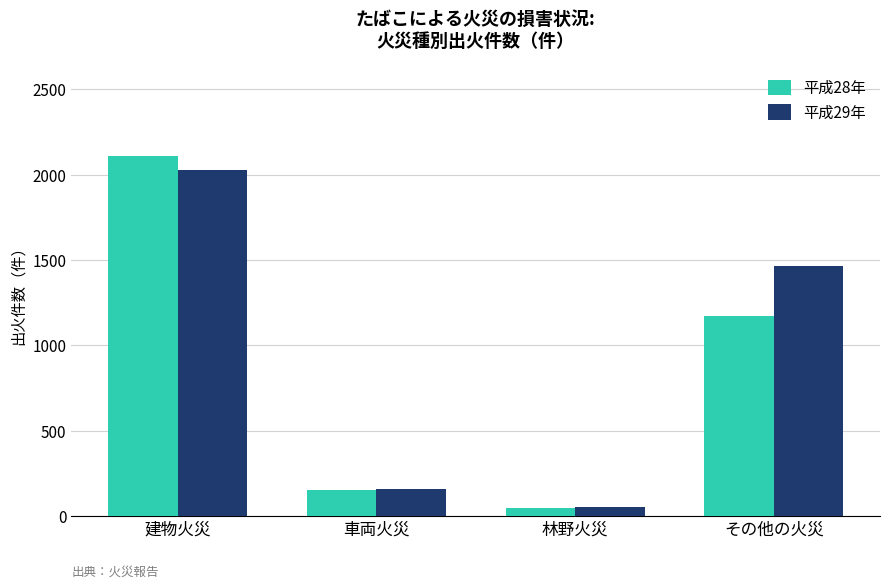

Reading right to left, transcribe all the data shown in this chart.

平成28年: その他の火災=1170	林野火災=48	車両火災=157	建物火災=2108
平成29年: その他の火災=1467	林野火災=58	車両火災=162	建物火災=2025